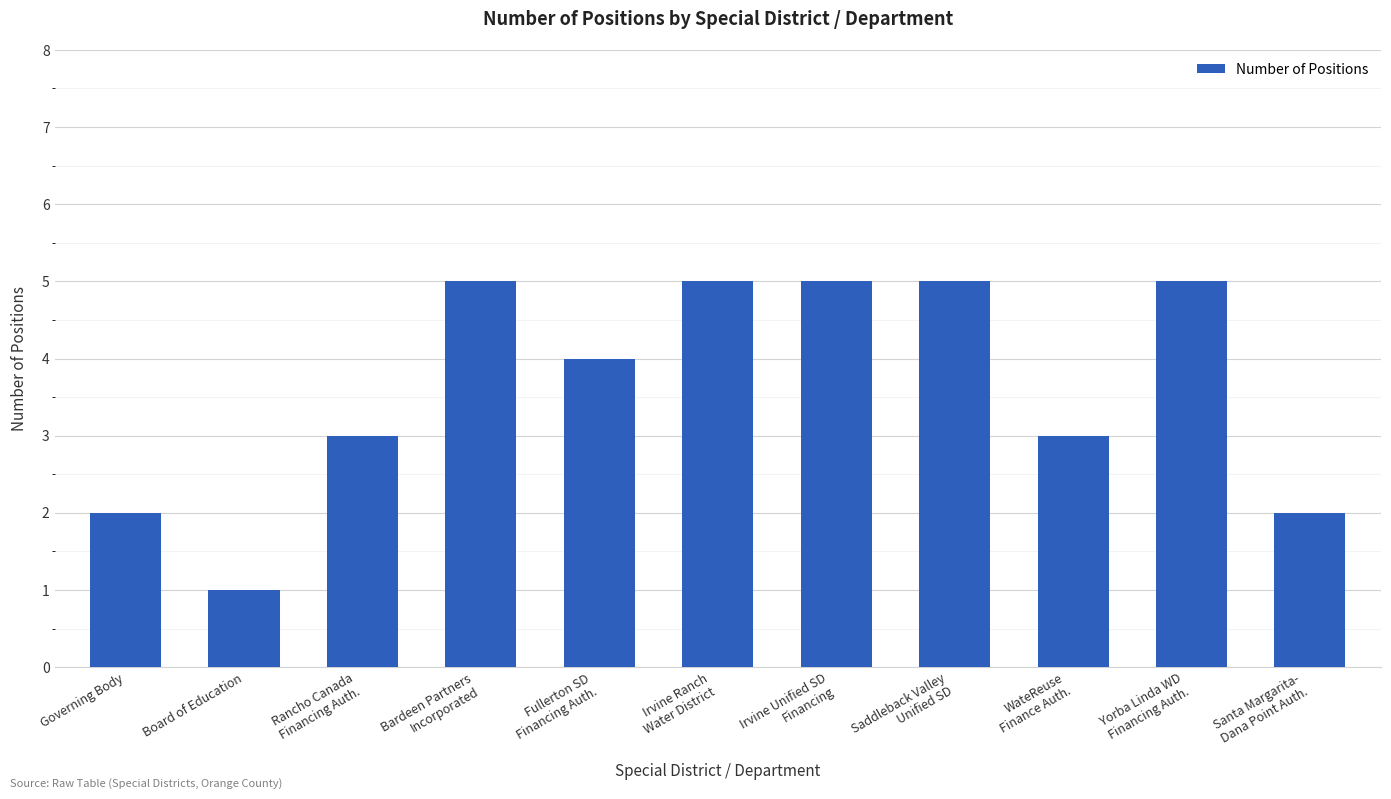

How many bars are there in total?

11